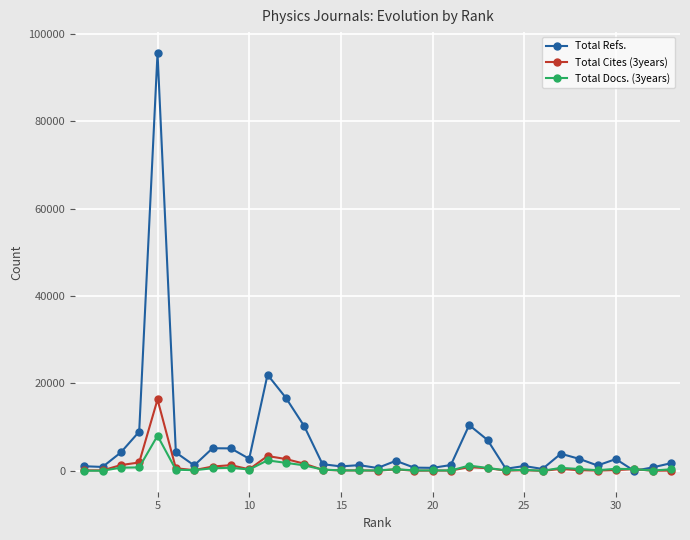

Which series has the largest total across all categories?

Total Refs.